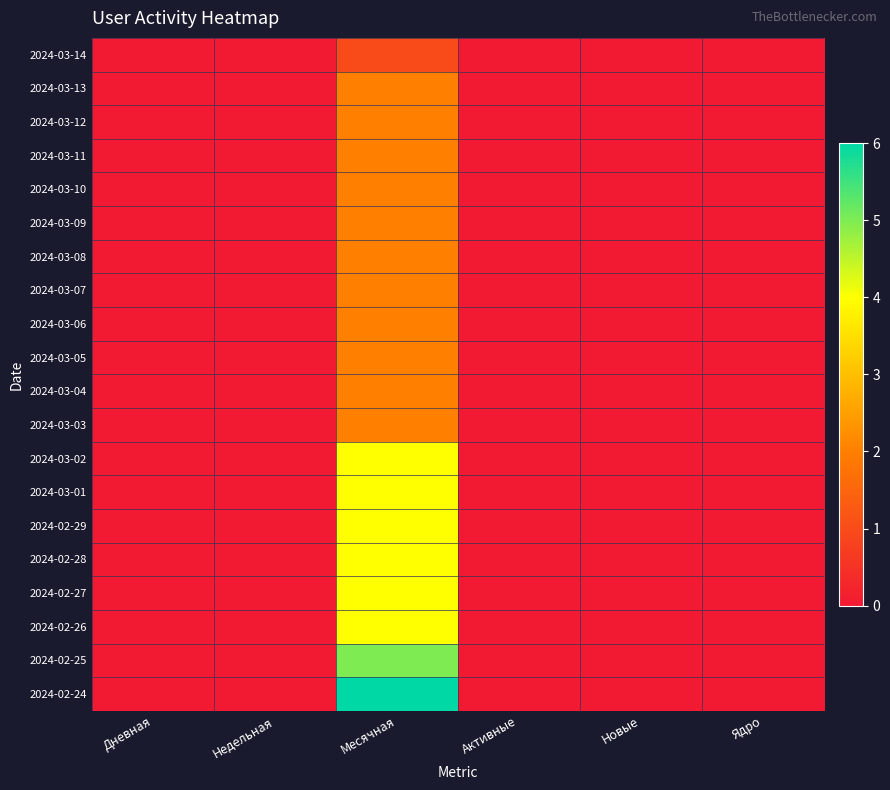

Rank the series by their maximum value, from highest to lowest.

2024-02-24, 2024-02-25, 2024-03-02, 2024-03-01, 2024-02-29, 2024-02-28, 2024-02-27, 2024-02-26, 2024-03-13, 2024-03-12, 2024-03-11, 2024-03-10, 2024-03-09, 2024-03-08, 2024-03-07, 2024-03-06, 2024-03-05, 2024-03-04, 2024-03-03, 2024-03-14